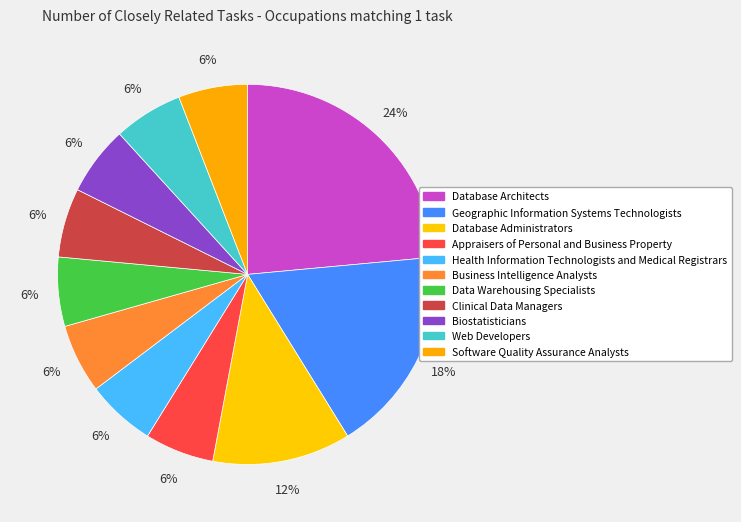

What percentage is the Clinical Data Managers slice, to the nearest percent?

6%